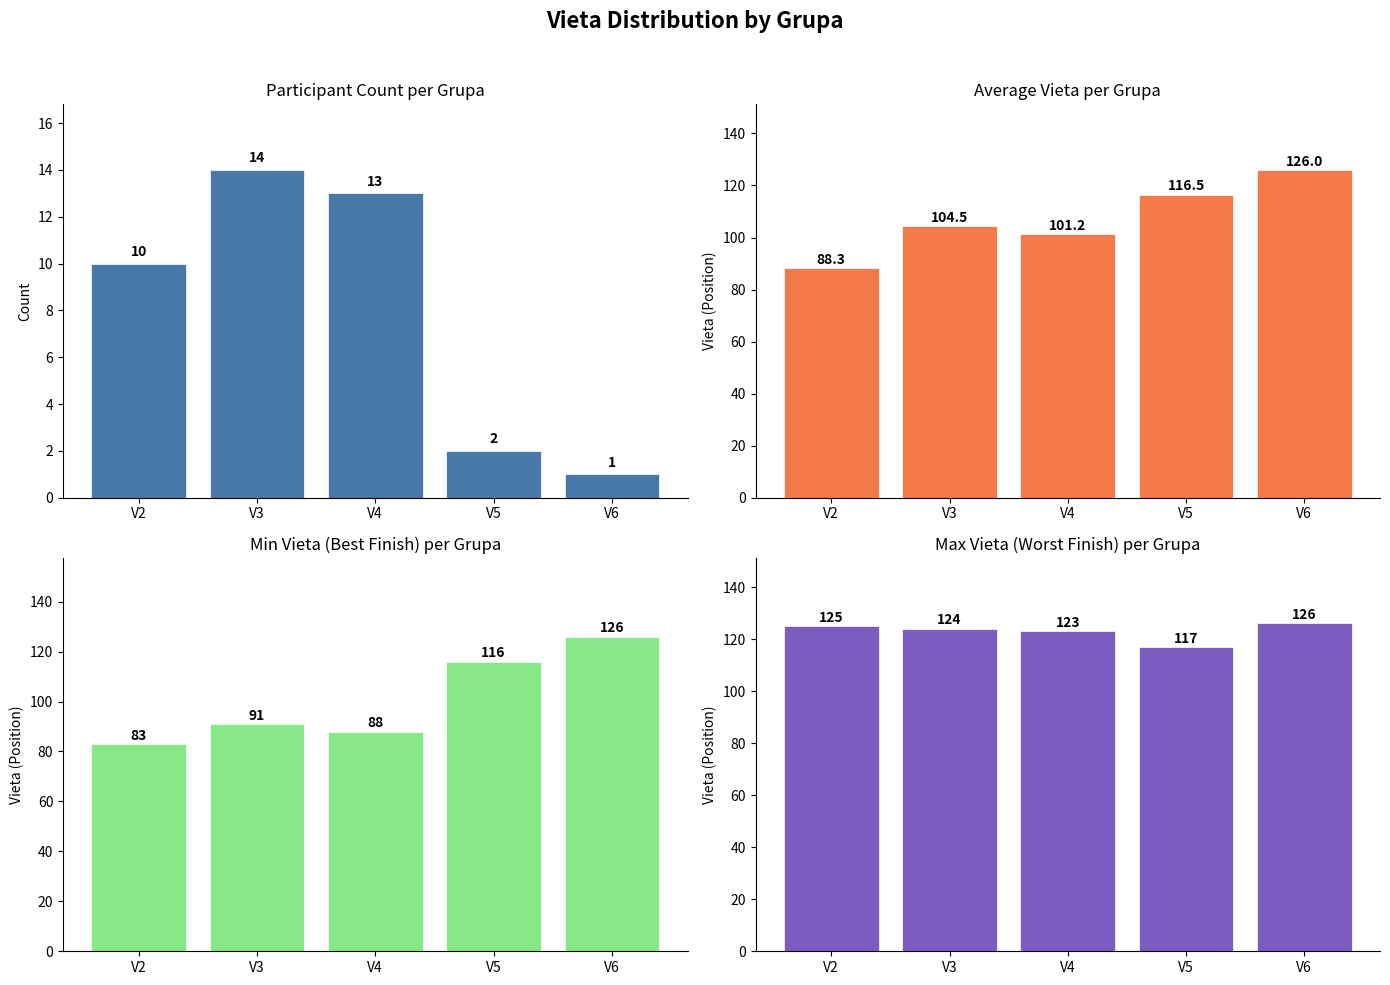

How many data points does each series have?

5